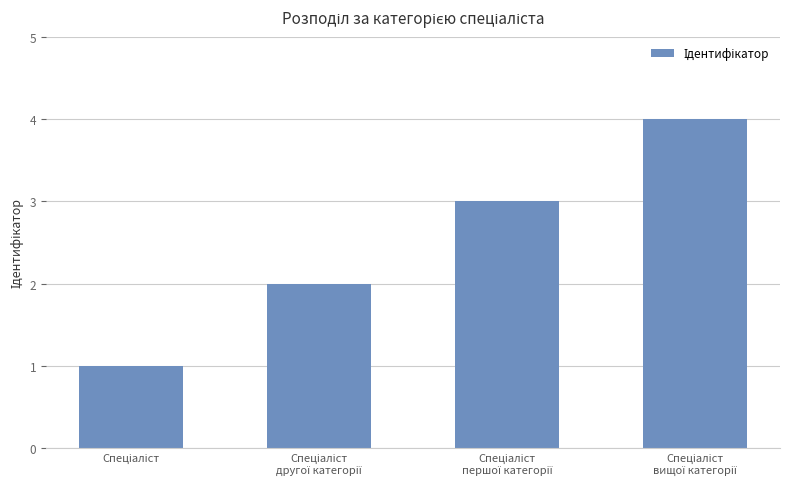

What is the greatest value displayed?

4